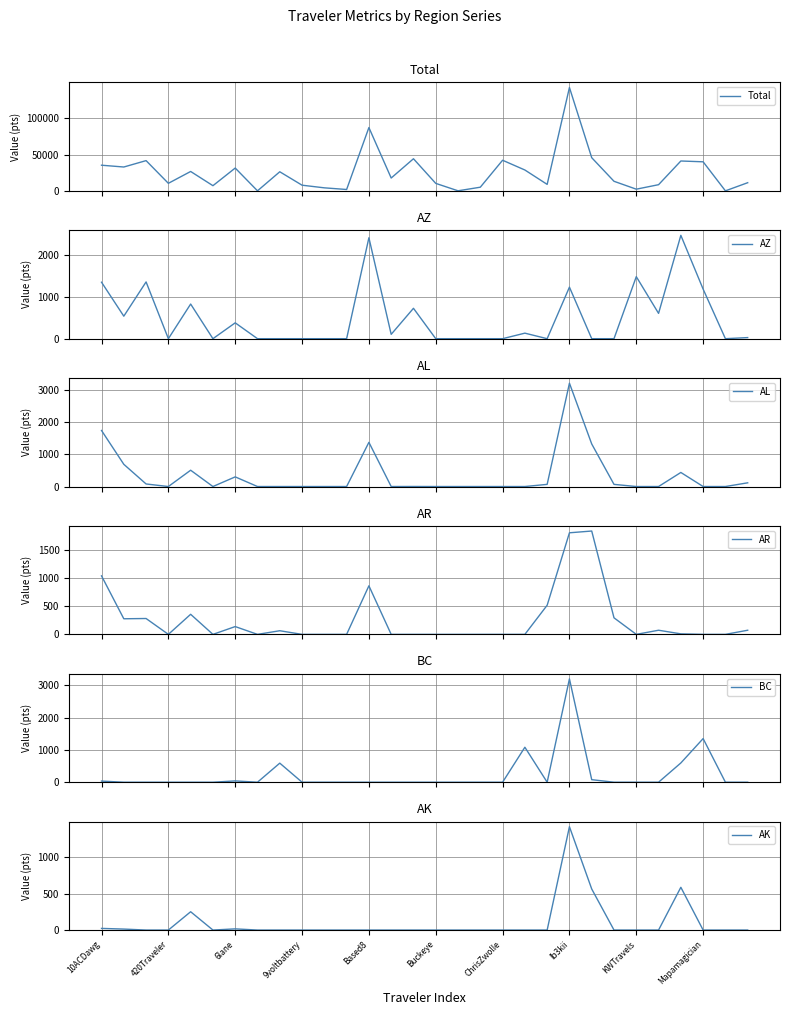

What are all the series names shown in the legend?

Total, AZ, AL, AR, BC, AK